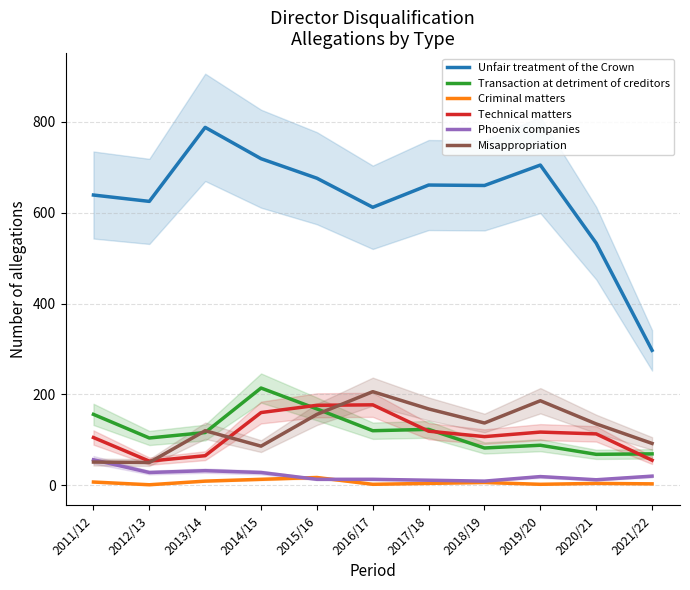

What is the value of the Phoenix companies point at the 11th from the left?

20